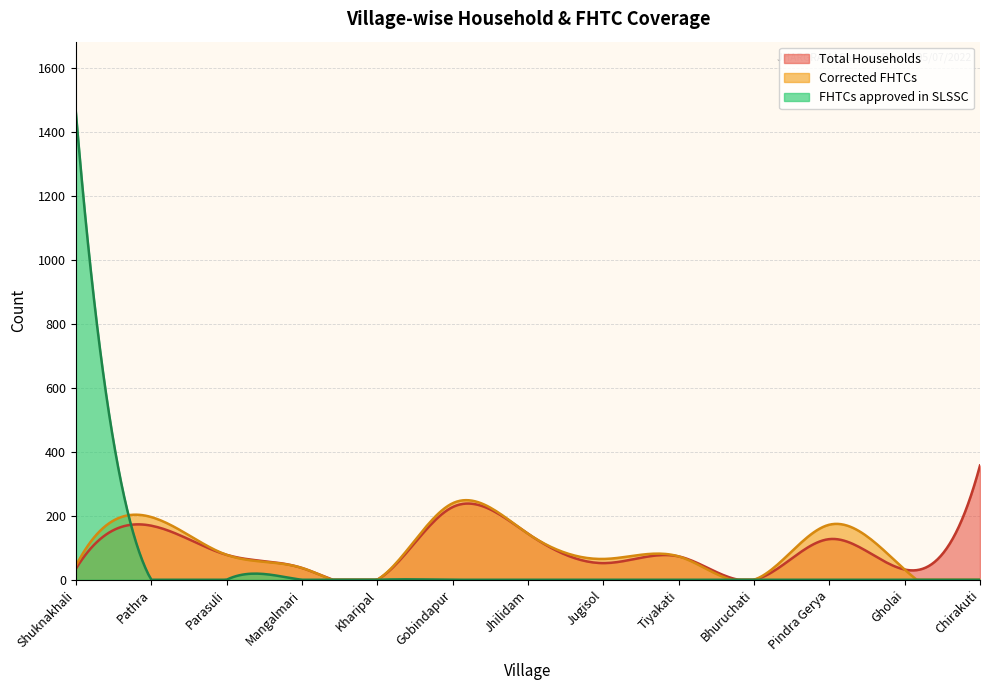

What position from the left is Kharipal?

5